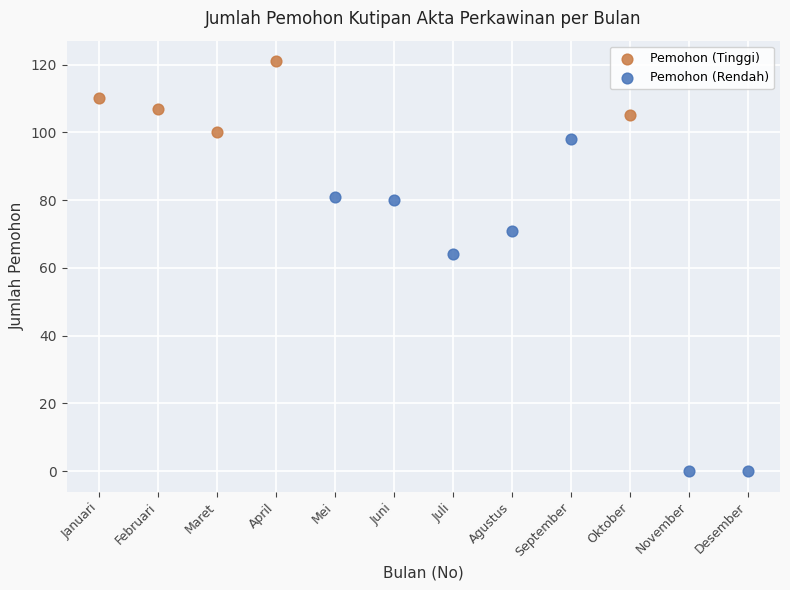

Which series has the widest spread of Y values?

Pemohon (Rendah)